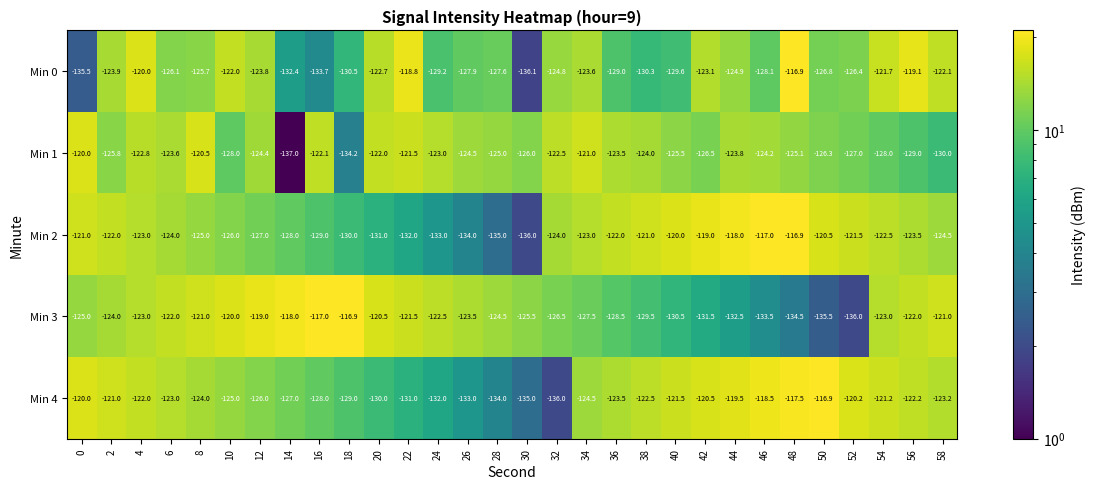

Between 30 and 32, which series saw the biggest shift?

Min 2